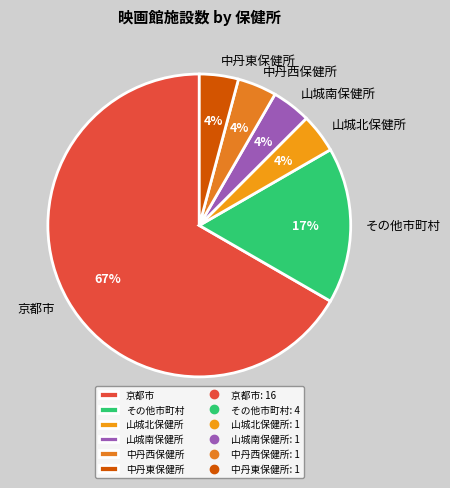

Is the sum of 京都市 and 山城北保健所 greater than half?

Yes